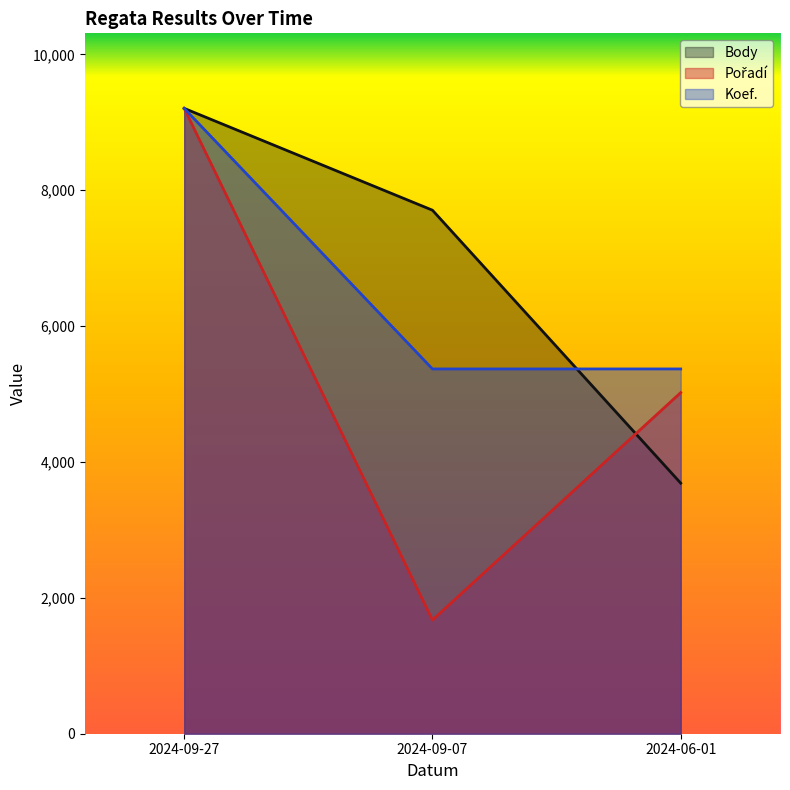

True or false: Koef. has a value of 5370.2 at 2024-06-01.

True